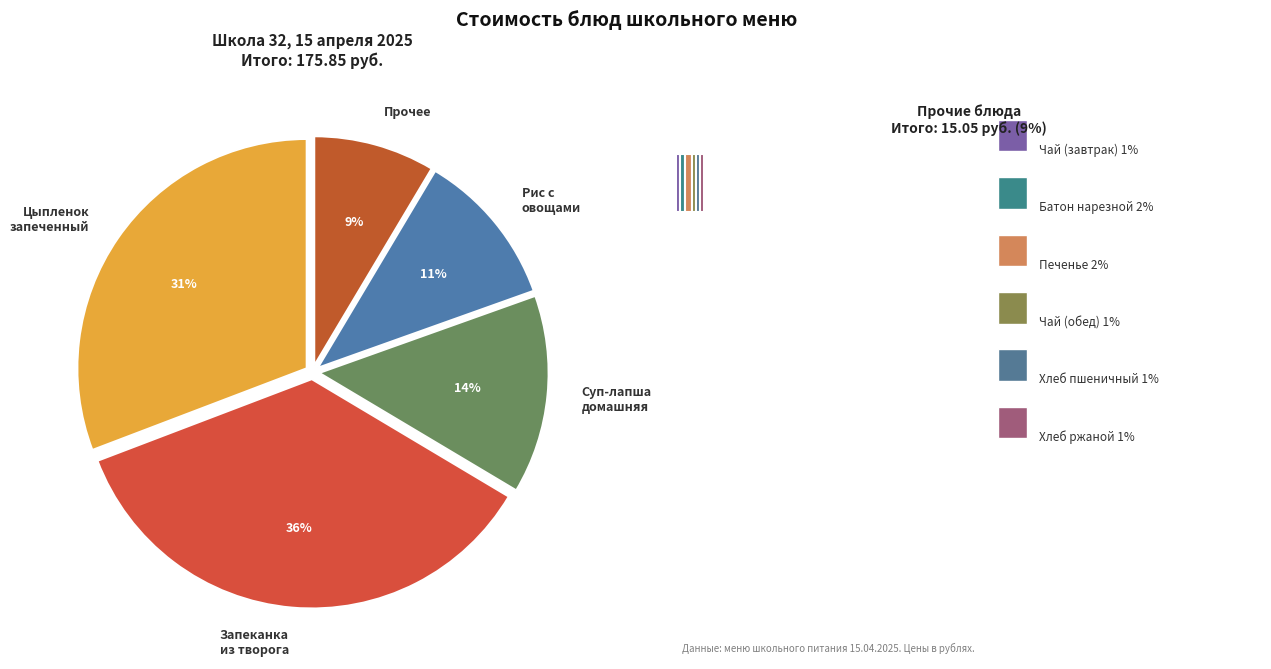

How many slices are in this pie chart?

5